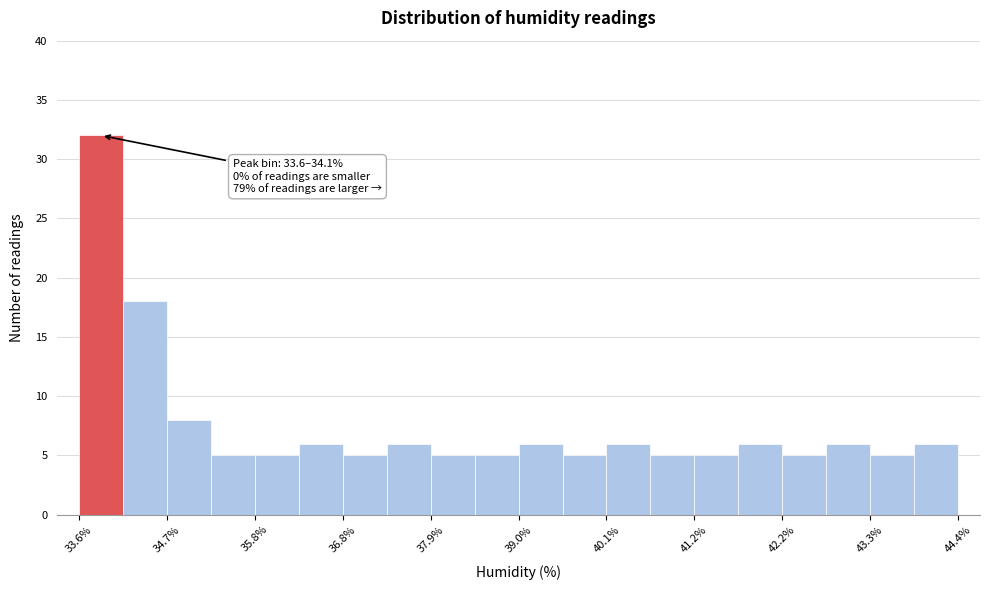

Around what value on the x-axis is the tallest bar? Give the approximate position of its centre, as read against the axis.

33.8